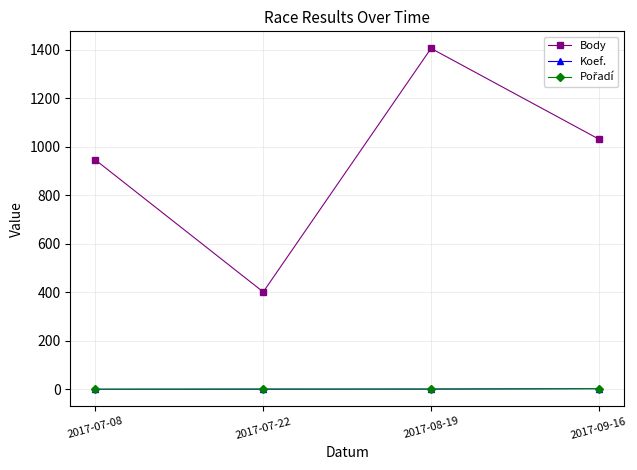

What is the label of the 3rd point from the right?

2017-07-22